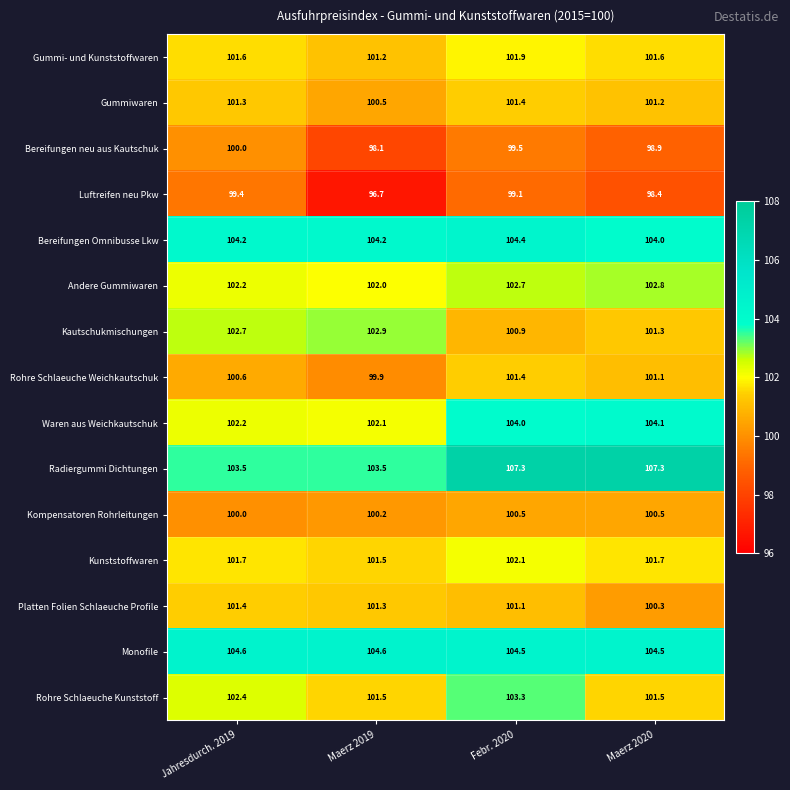

Count the number of data series in this chart.

15